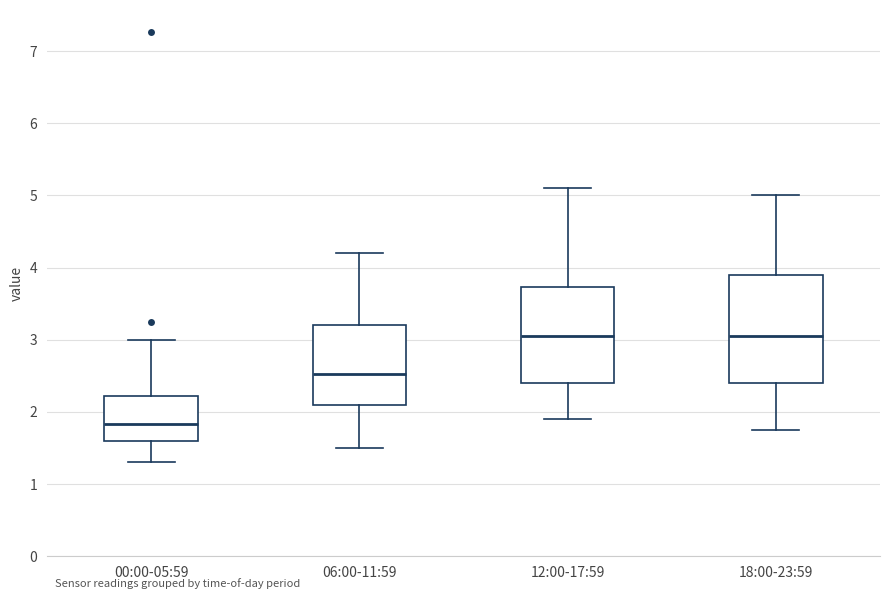

Reading left to right, read every box against the y-axis: the position of its median line, the range the box covers, and the ends of its whiskers. The values are not printed on the chart, so give them approximately, as read against the axis.

00:00-05:59: median 1.8, box 1.6 to 2.2, whiskers 1.3 to 3.0
06:00-11:59: median 2.5, box 2.1 to 3.2, whiskers 1.5 to 4.2
12:00-17:59: median 3.1, box 2.4 to 3.7, whiskers 1.9 to 5.1
18:00-23:59: median 3.1, box 2.4 to 3.9, whiskers 1.8 to 5.0